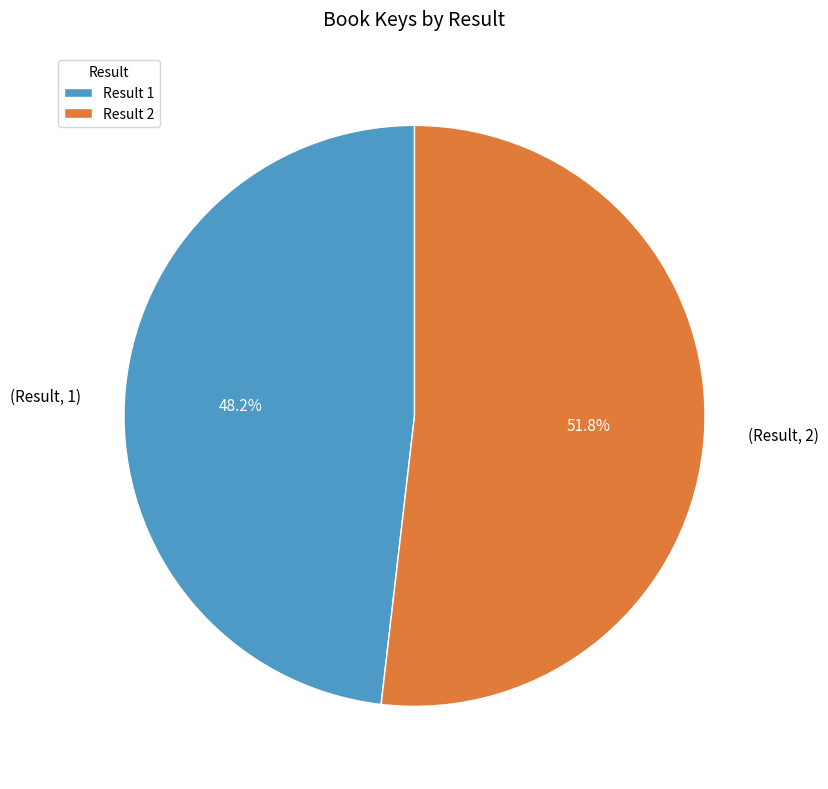

Count the number of slices in the pie.

2